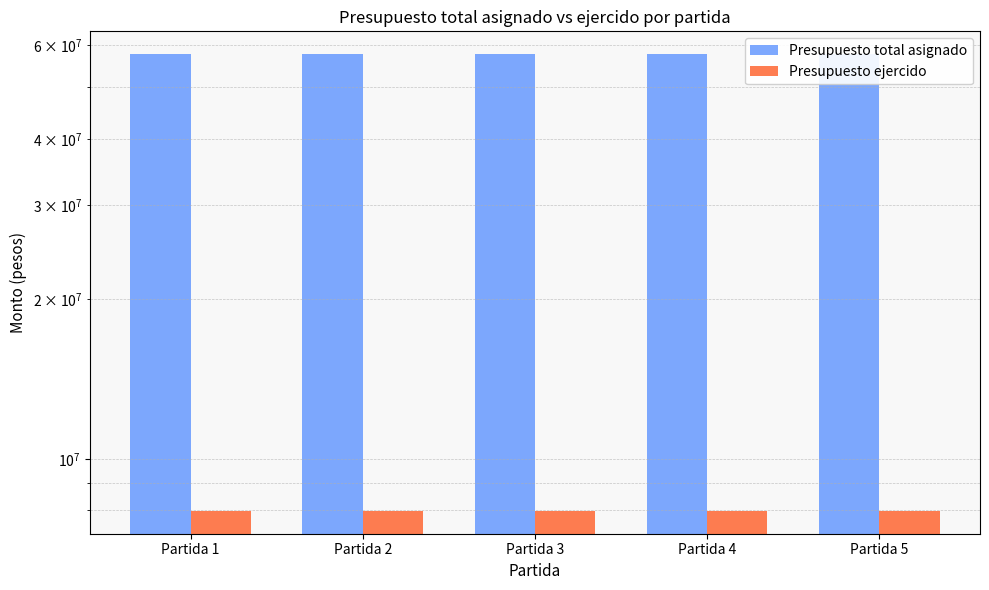

Reading left to right, what are all the values shown in this chart?

Presupuesto total asignado: Partida 1=57747880.0	Partida 2=57747880.0	Partida 3=57747880.0	Partida 4=57747880.0	Partida 5=57747880.0
Presupuesto ejercido: Partida 1=7985605.1	Partida 2=7985605.1	Partida 3=7985605.1	Partida 4=7985605.1	Partida 5=7985605.1